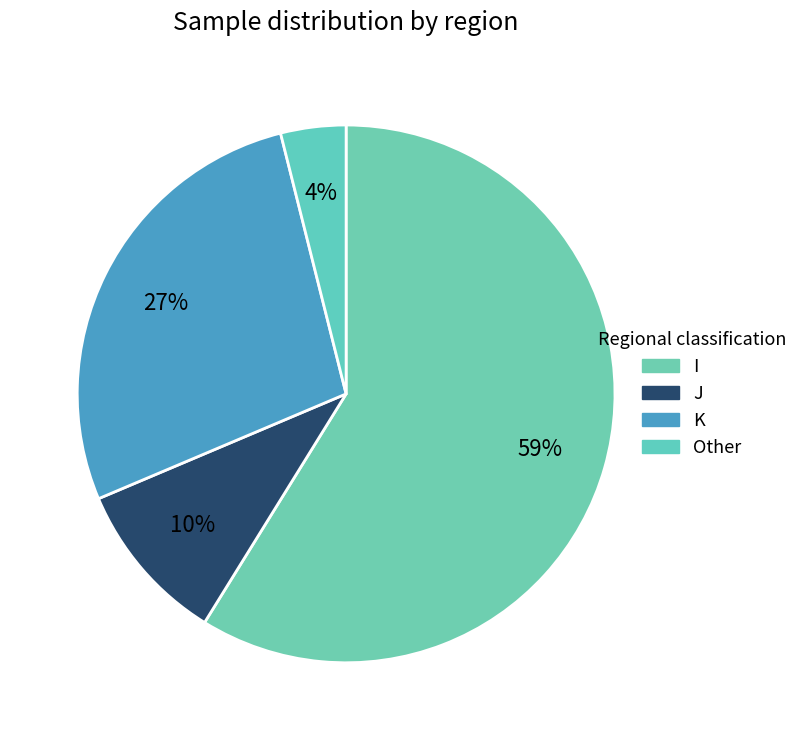

How many segments does this pie chart have?

4